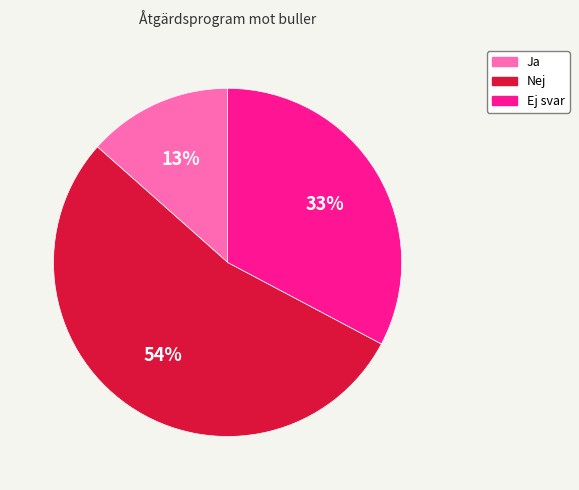

Is it true that Ja is 13% of the pie?

True